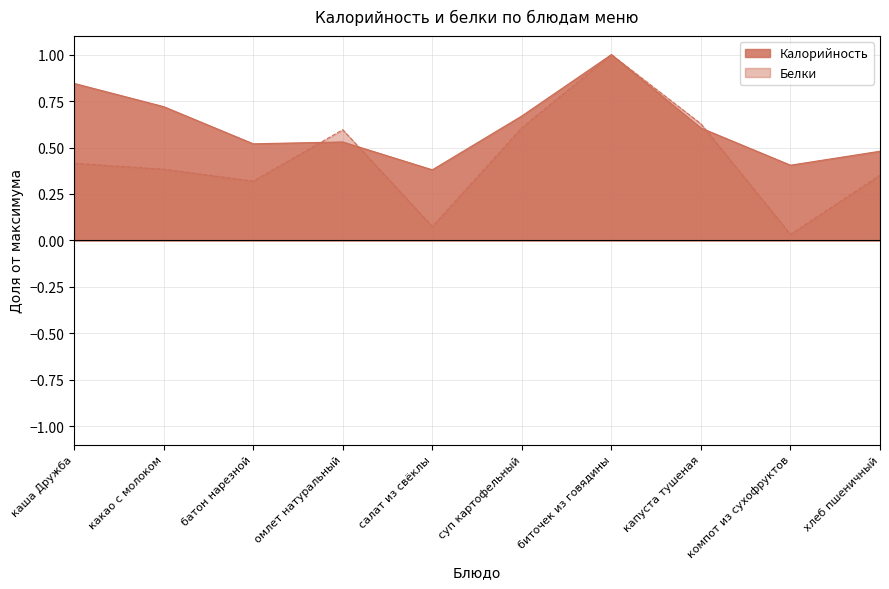

What is the maximum value for Белки?

1.0